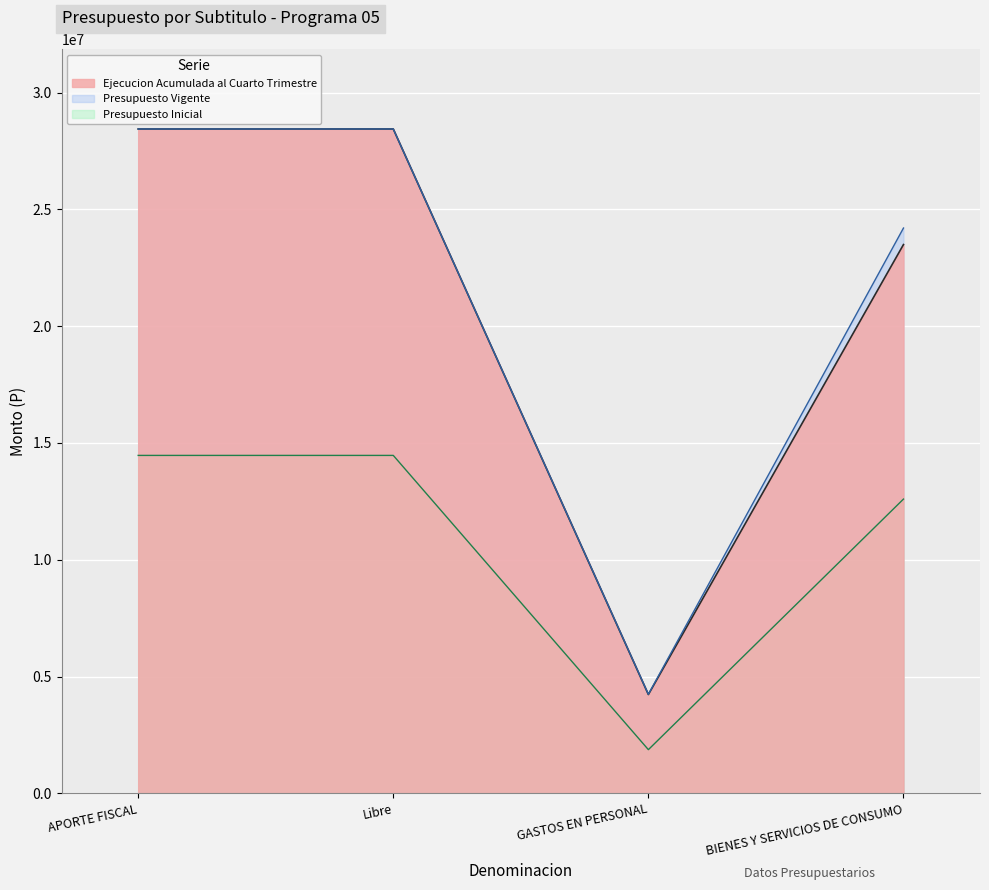

Reading left to right, list all the values displayed in this chart.

Presupuesto Inicial: 14466008	14466008	1869304	12596704
Presupuesto Vigente: 28439718	28439718	4240079	24199639
Ejecucion Acumulada al Cuarto Trimestre: 28439718	28439718	4229248	23492360